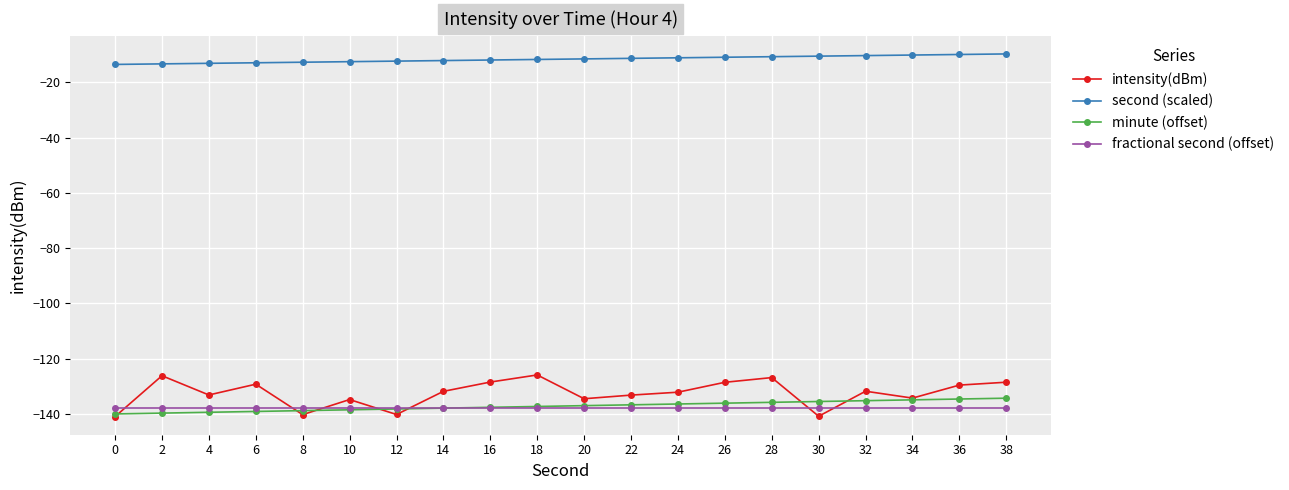

The fractional second (offset) series shows -138.0 at 30. True or false?

True